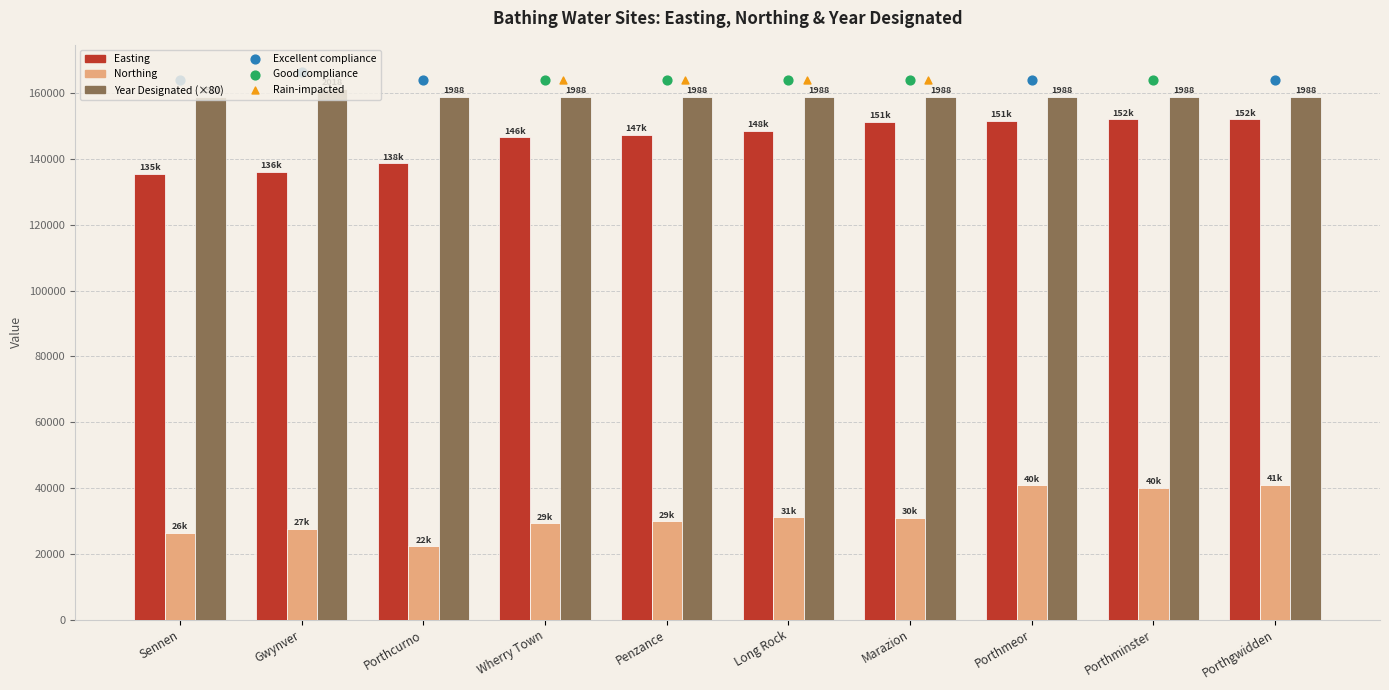

What is the total value across all series at Marazion?

341319